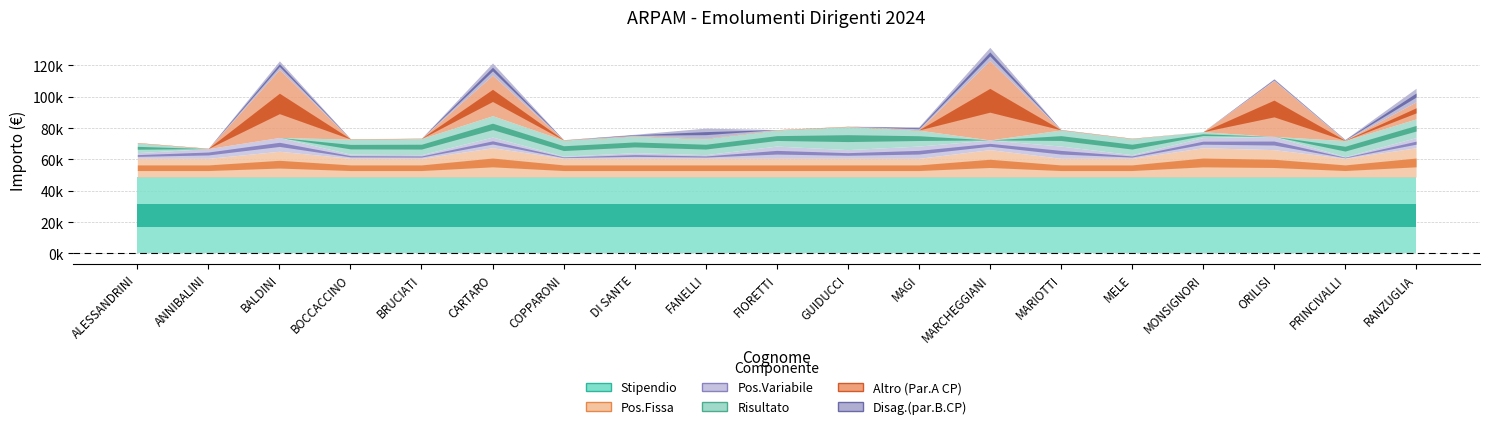

The Pos.Variabile series shows 2353.3 at MELE. True or false?

True